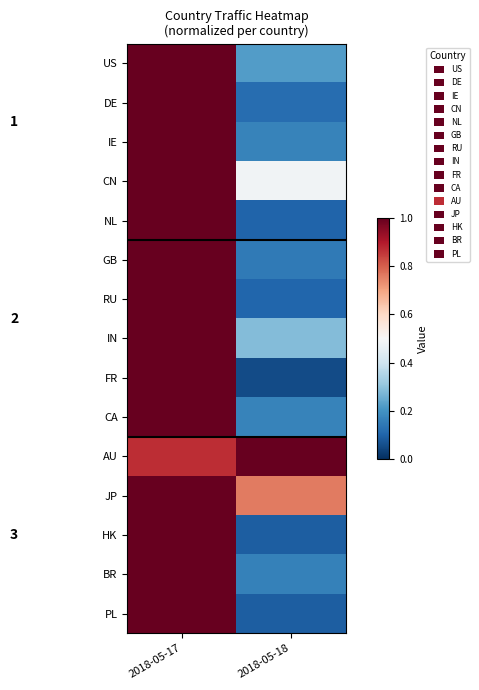

Which series has the largest total across all categories?

AU